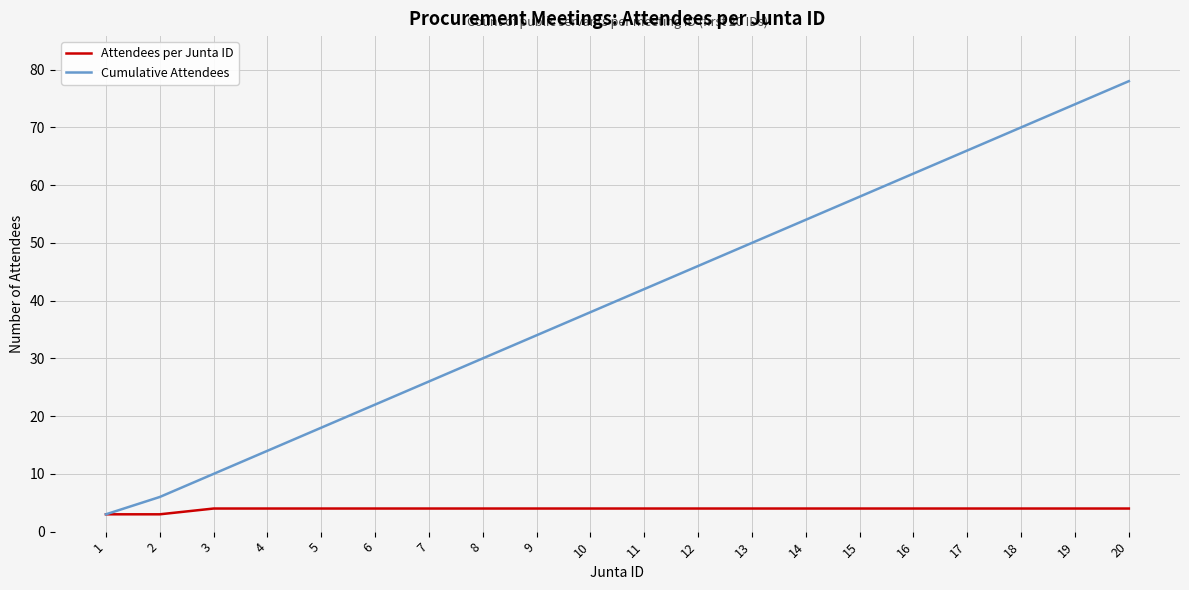

Which series has the largest range (max minus min)?

Cumulative Attendees